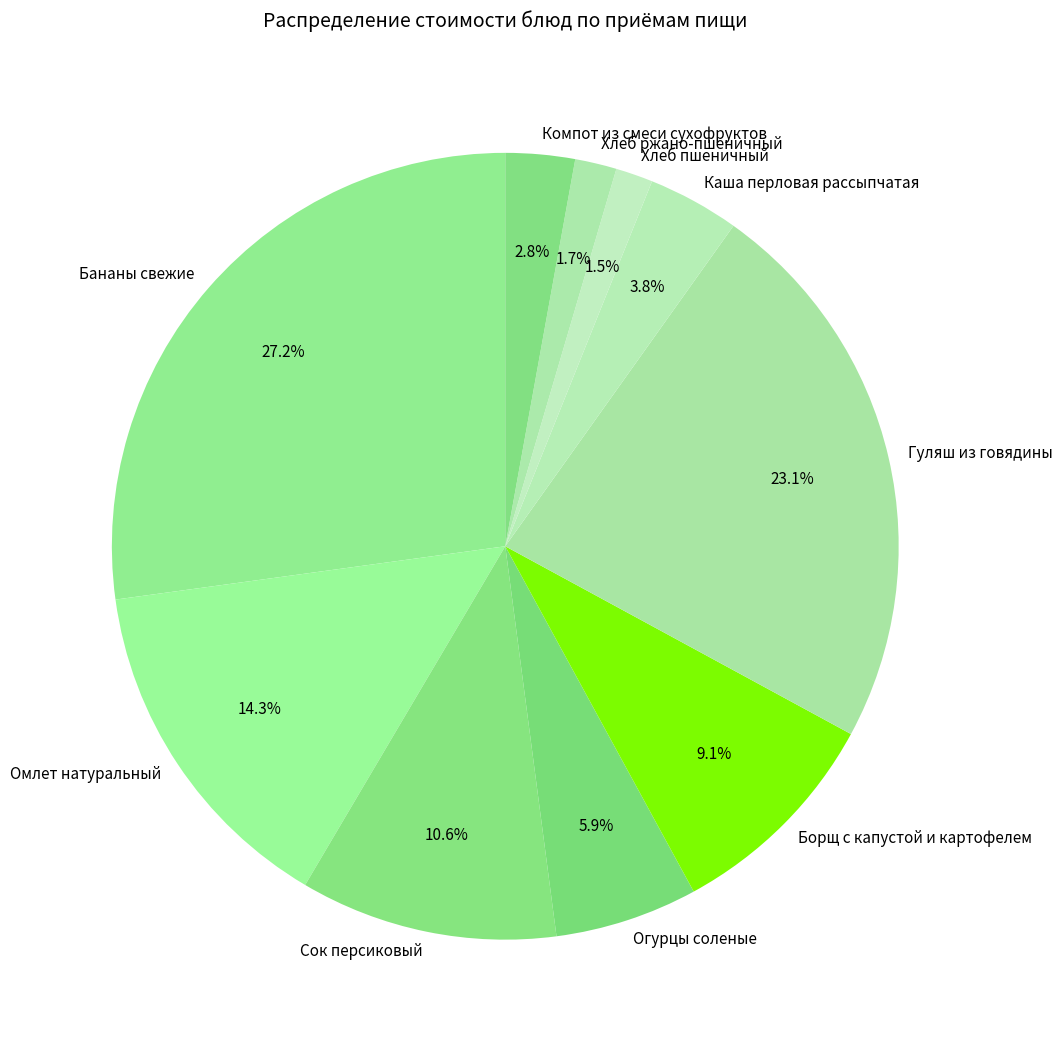

How much of the chart is everything except Хлеб ржано-пшеничный?

98.3%